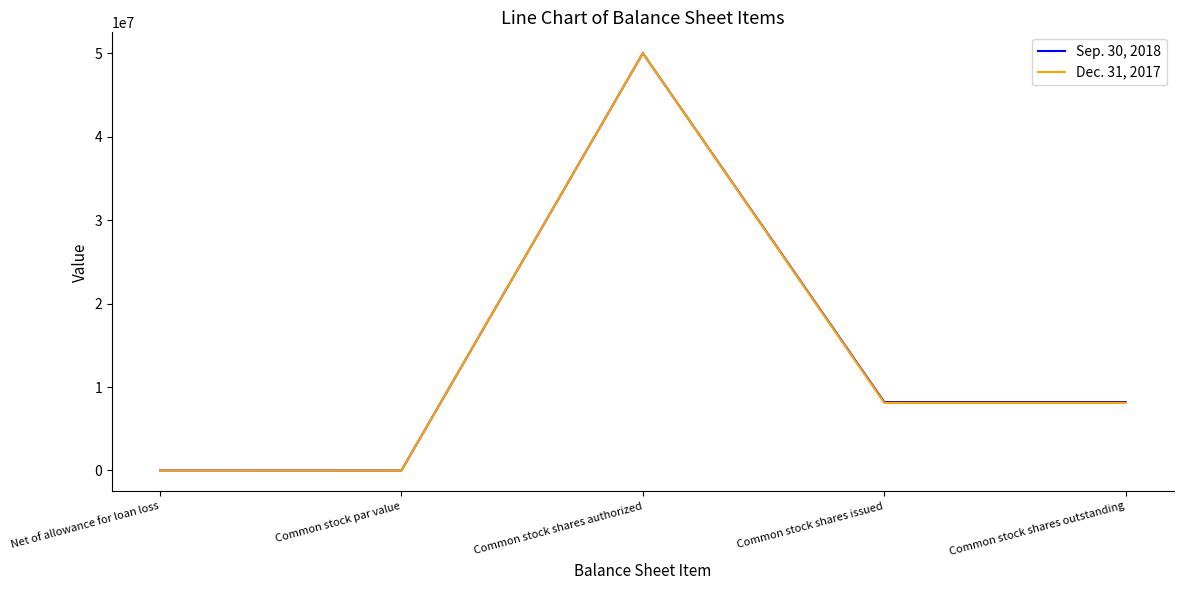

In Sep. 30, 2018, how many points are higher than both neighbors (excluding endpoints)?

1